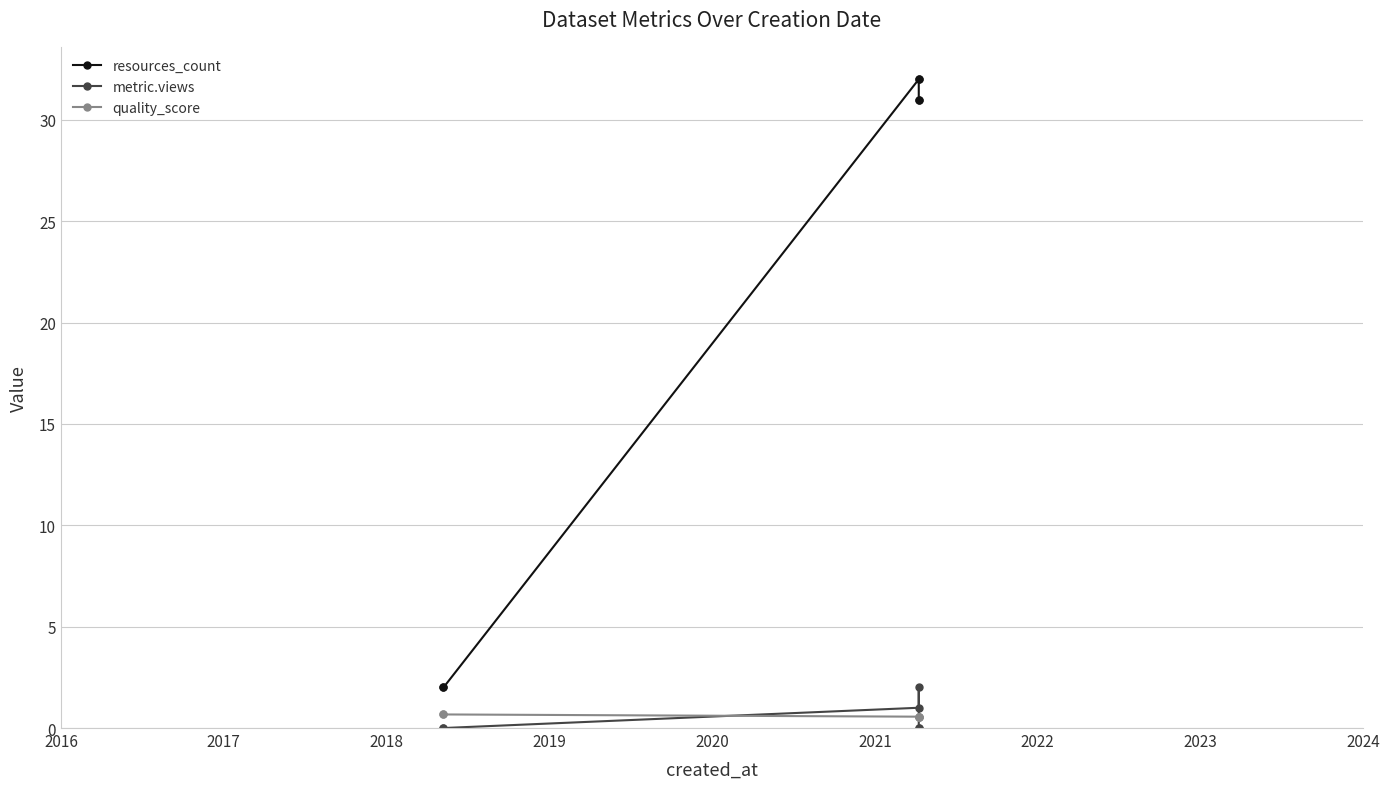

The value of resources_count at 2021 is 46.8. True or false?

False